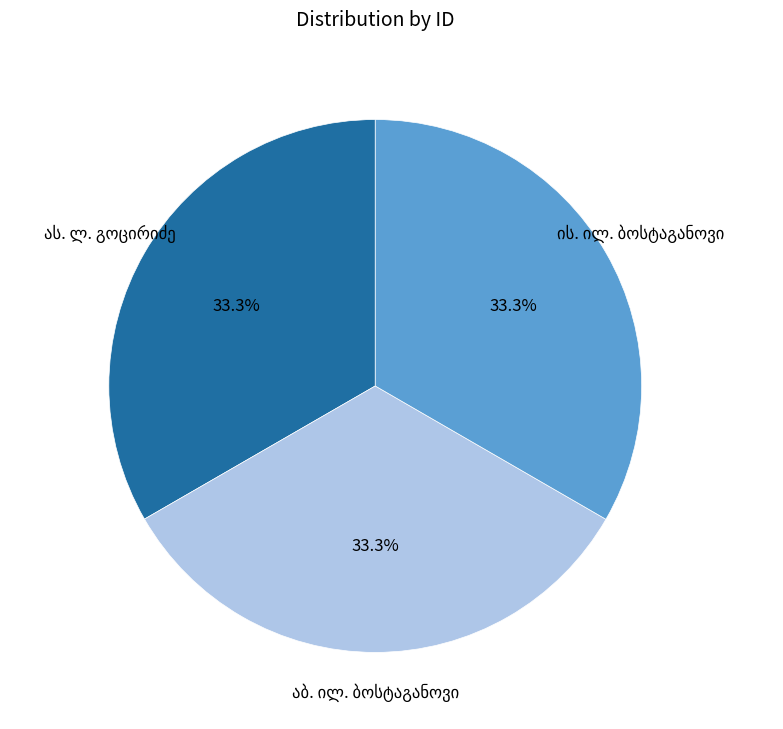

Is there any slice that represents more than half of the pie?

No